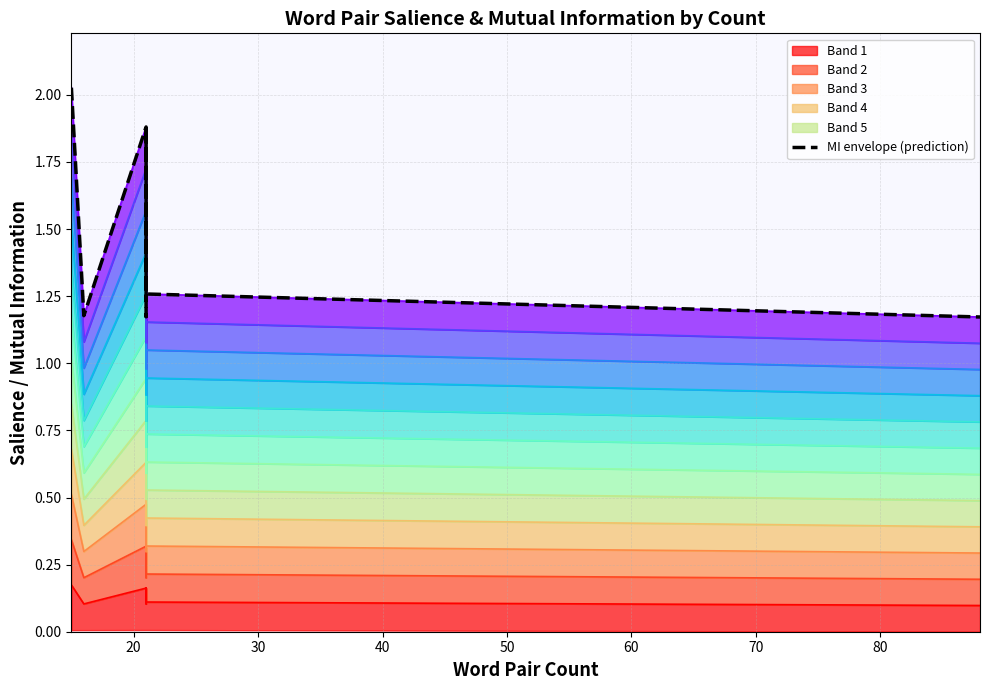

Reading right to left, what are all the values shown in this chart?

1.2	1.3	1.9	1.2	1.9	1.9	1.9	1.9	1.9	1.9	1.9	1.9	1.9	1.9	1.2	2.0